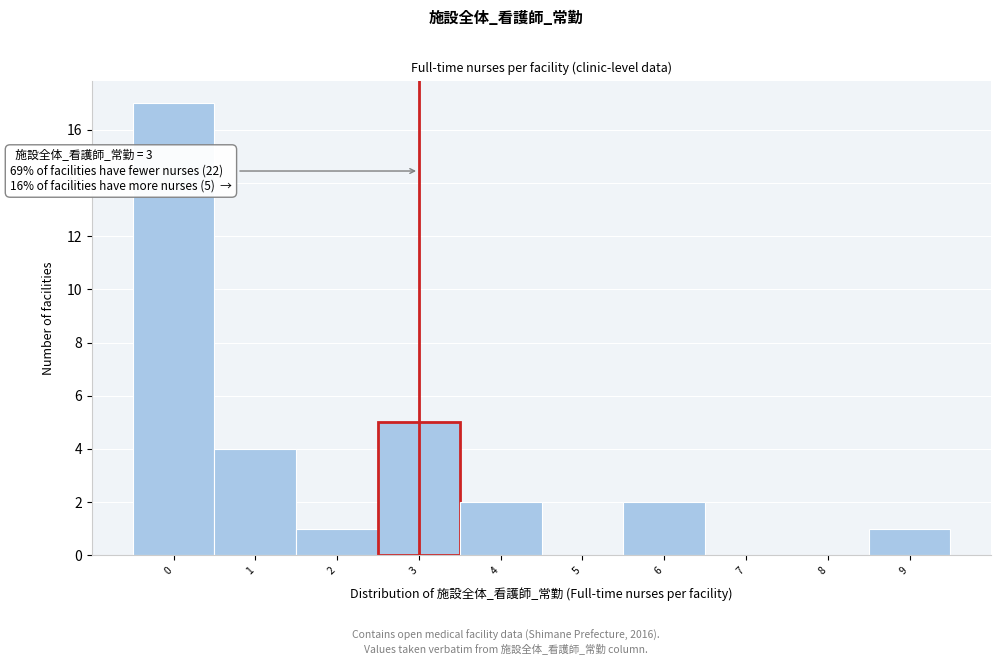

At which label is the value closest to 8?

3